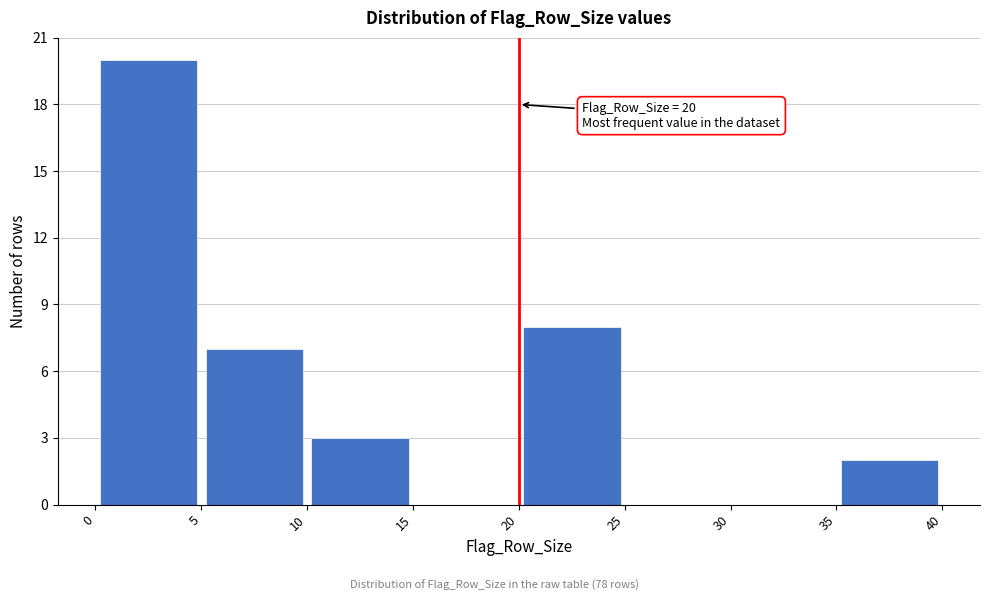

Which range on the x-axis has the tallest bar?

0 to 5